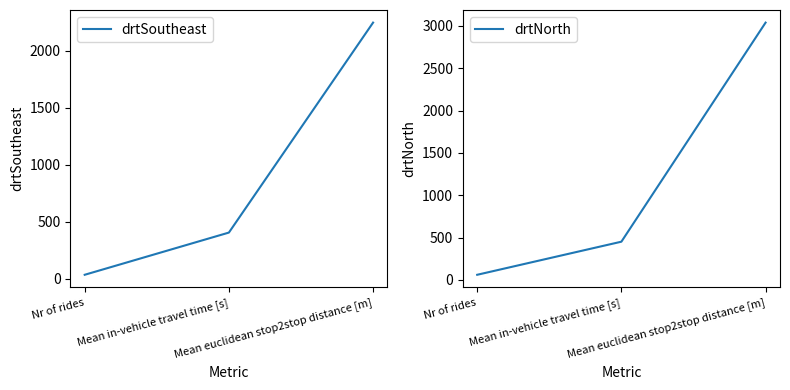

How many data points in drtNorth are less than 451?

1